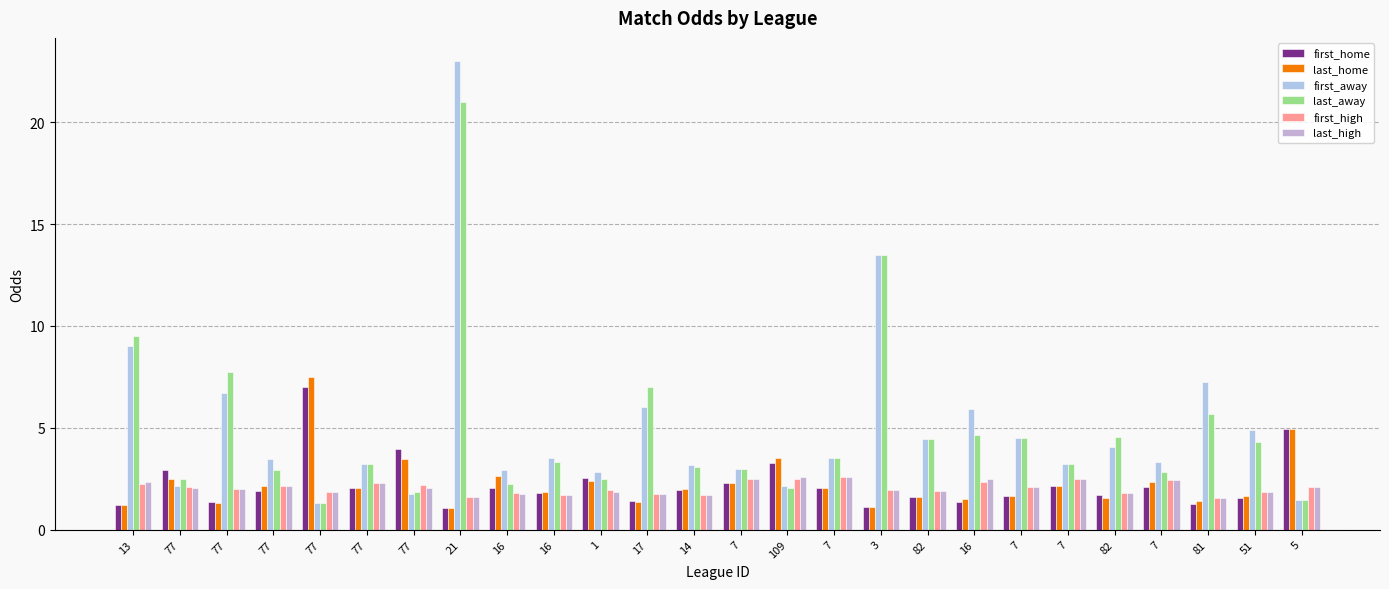

Which series has the largest total across all categories?

first_away